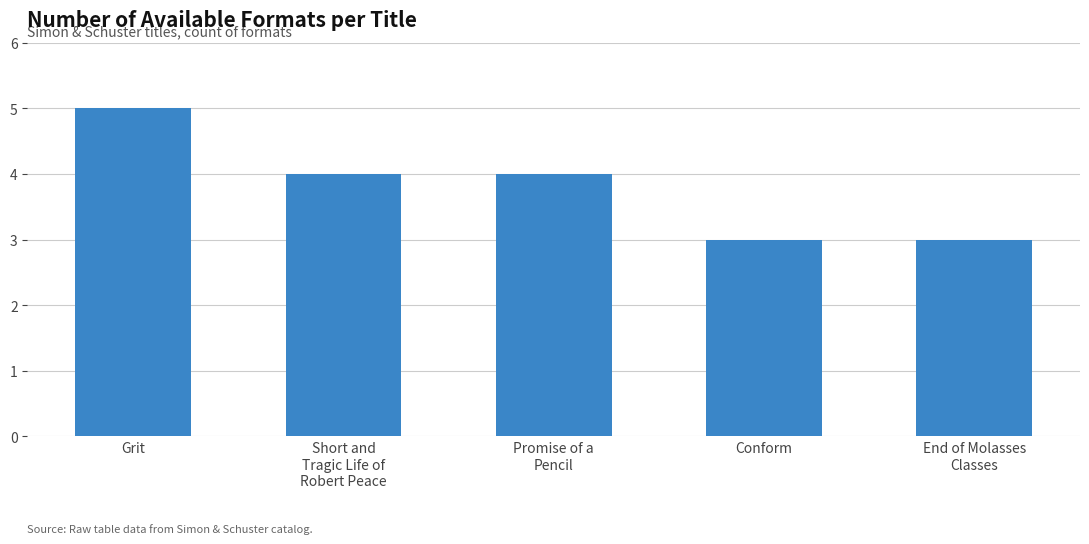

Is it true that the value at Conform is 1?

False